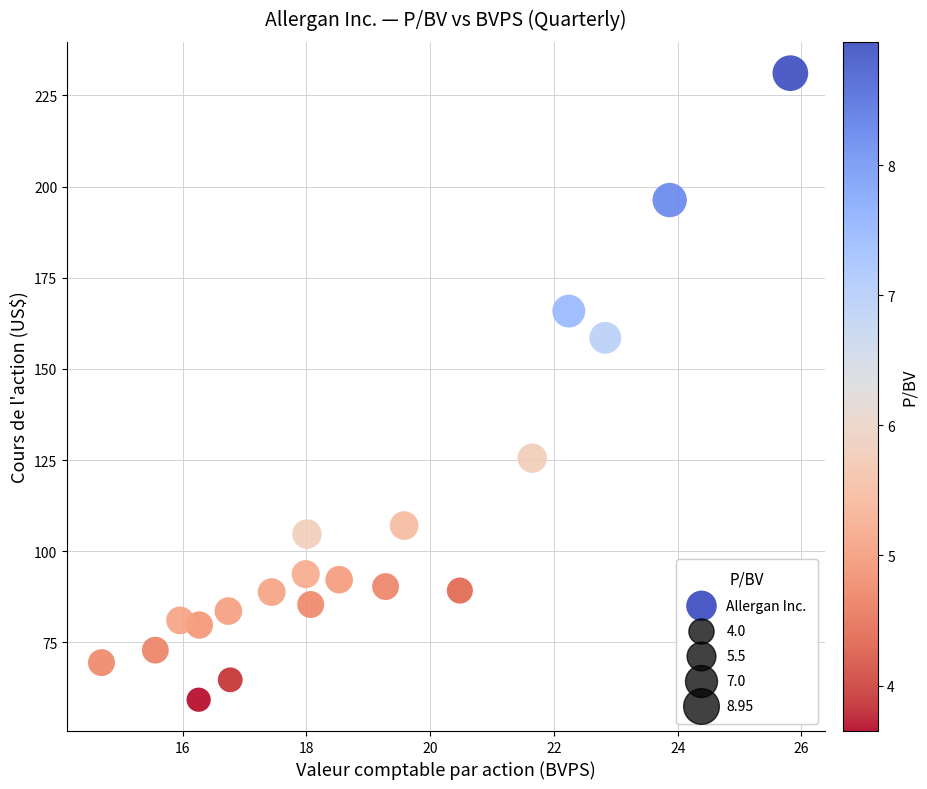

What is the range of X values (max minus min)?

11.1